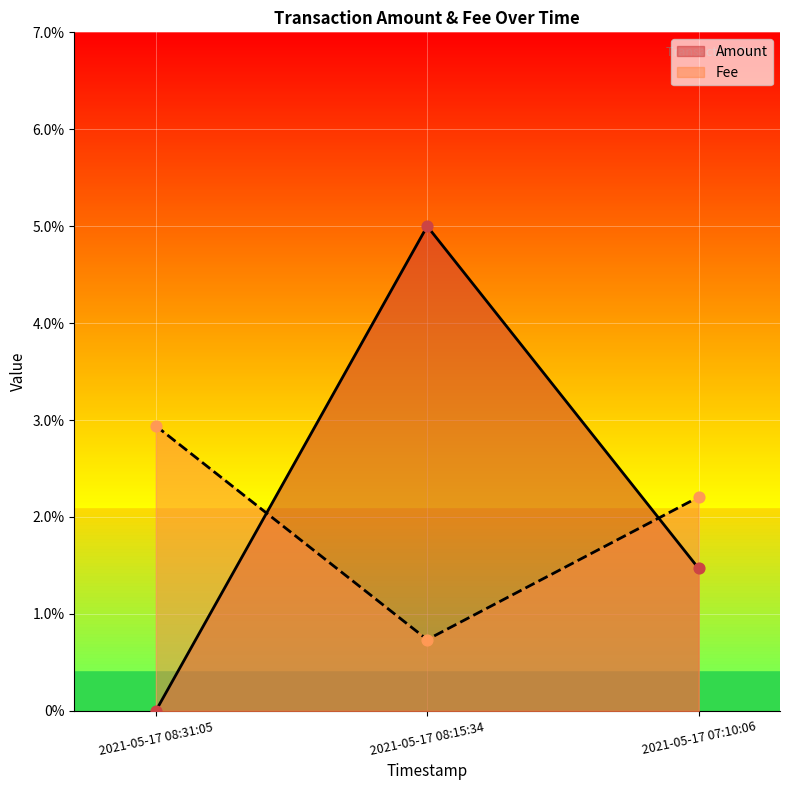

Which series has the largest total across all categories?

Amount